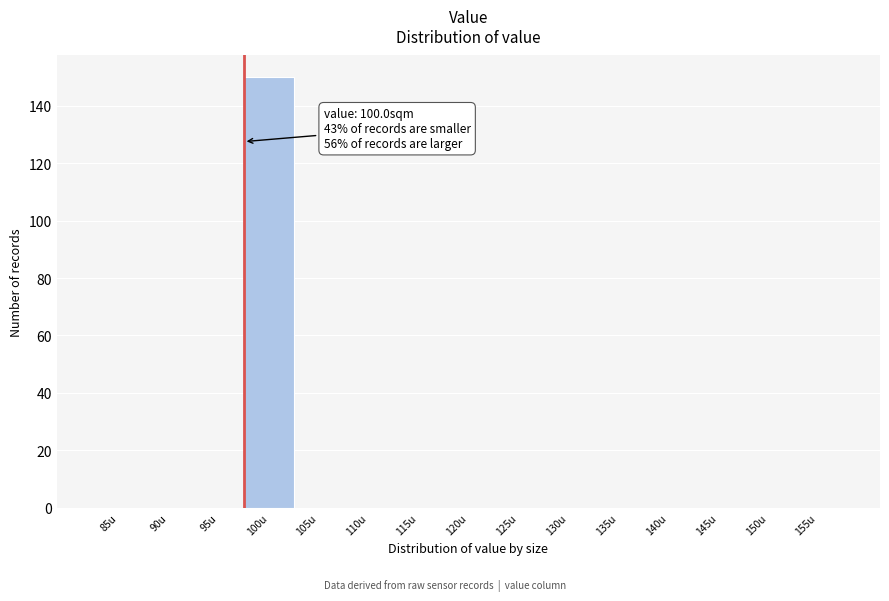

Reading right to left, list all the values displayed in this chart.

155u=0	150u=0	145u=0	140u=0	135u=0	130u=0	125u=0	120u=0	115u=0	110u=0	105u=0	100u=150	95u=0	90u=0	85u=0